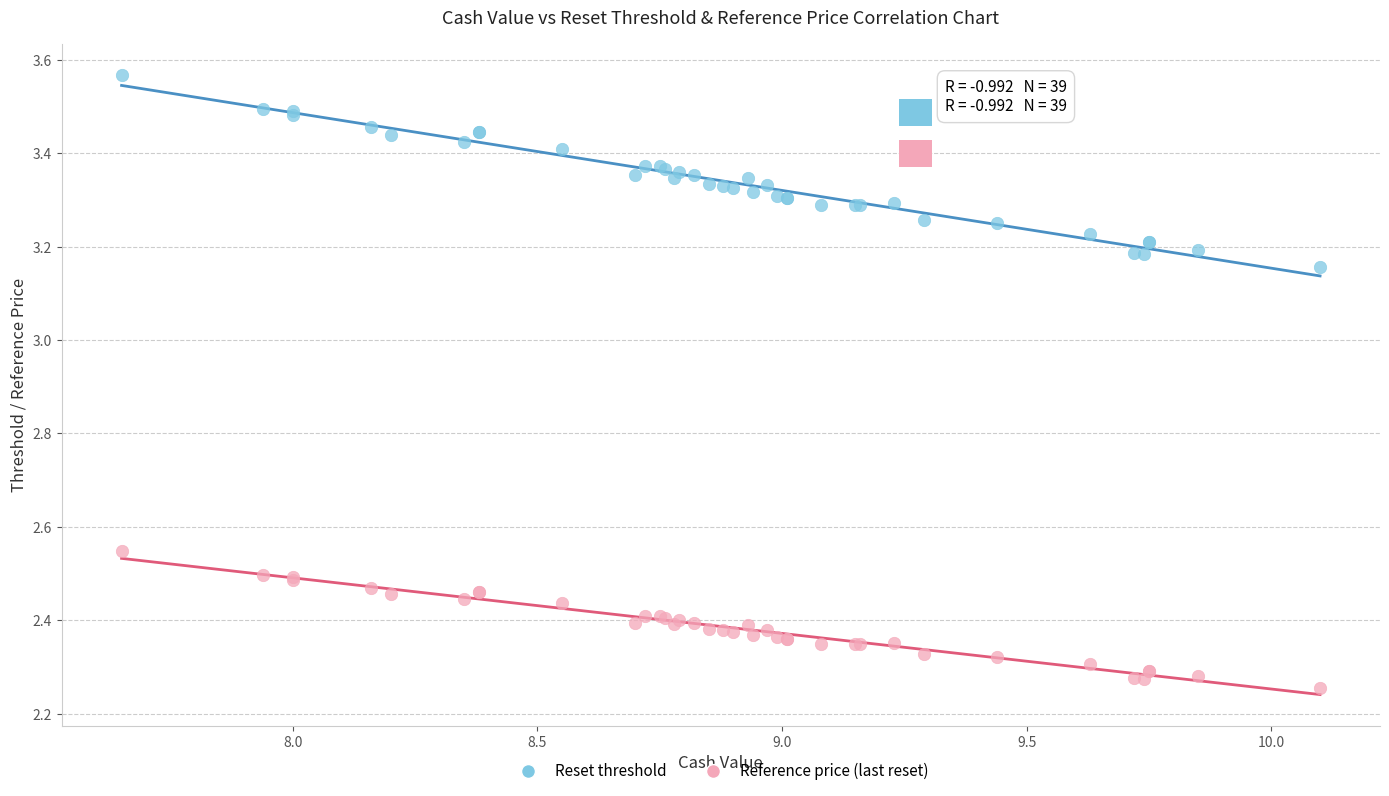

Which series has the largest Y range (max minus min)?

Reset threshold